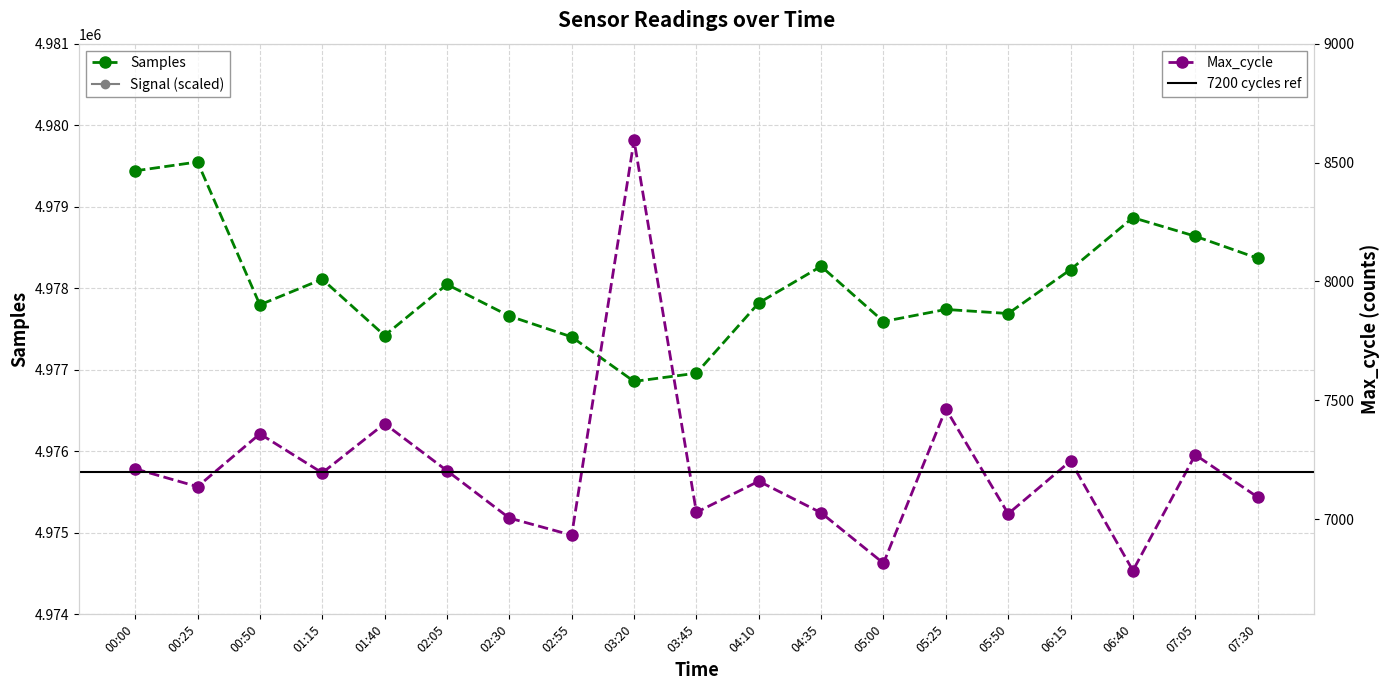

What is the value of the Signal point at the 13th from the left?

718000